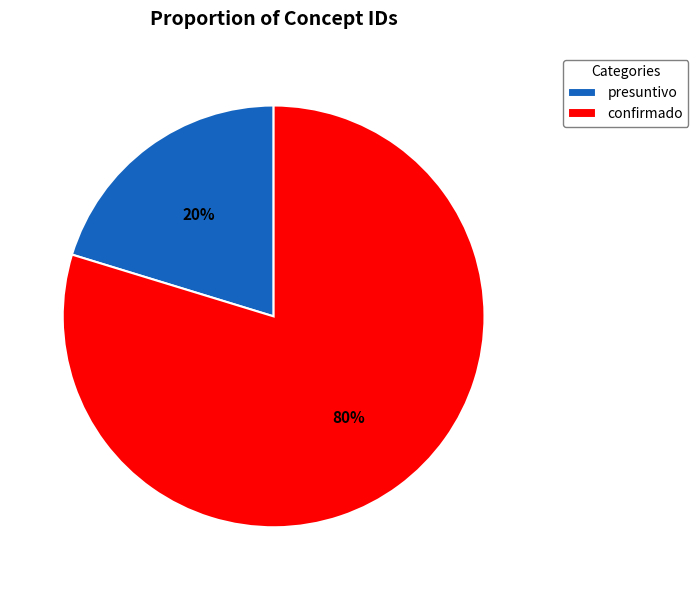

What percentage is the presuntivo slice, to the nearest percent?

20%